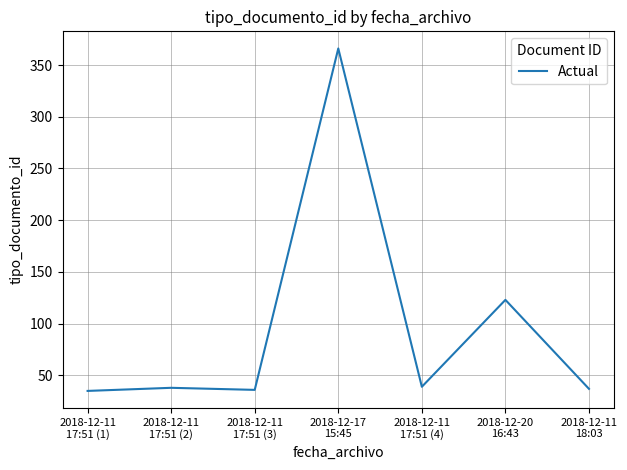

What is the approximate value at 2018-12-11
18:03, to the nearest 5?

35